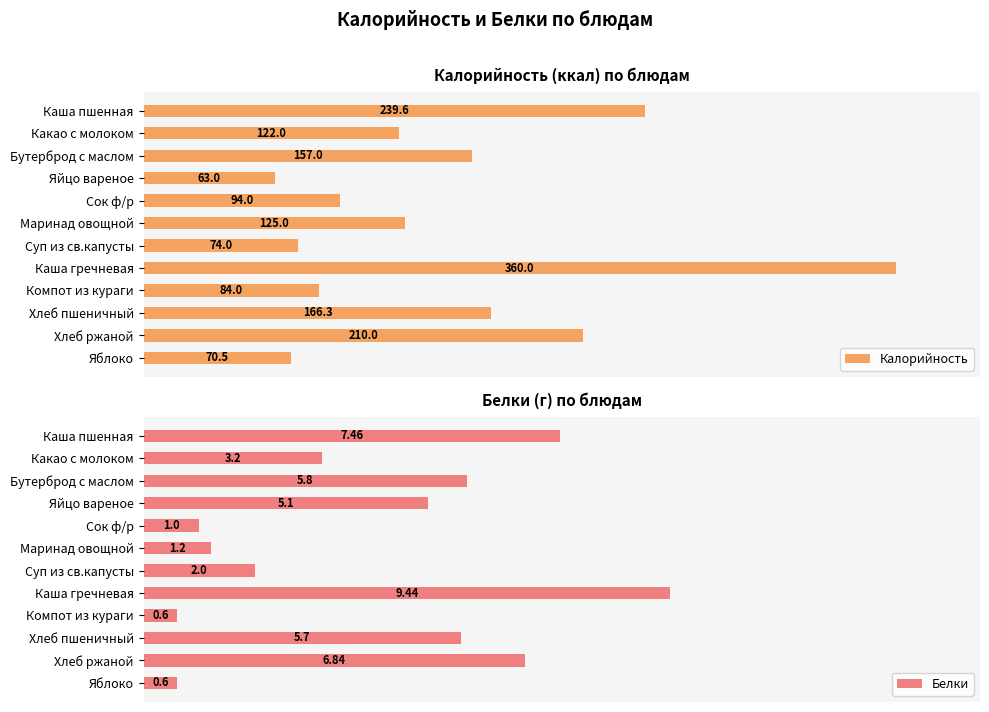

Rank the series by their average value, from highest to lowest.

Калорийность, Белки